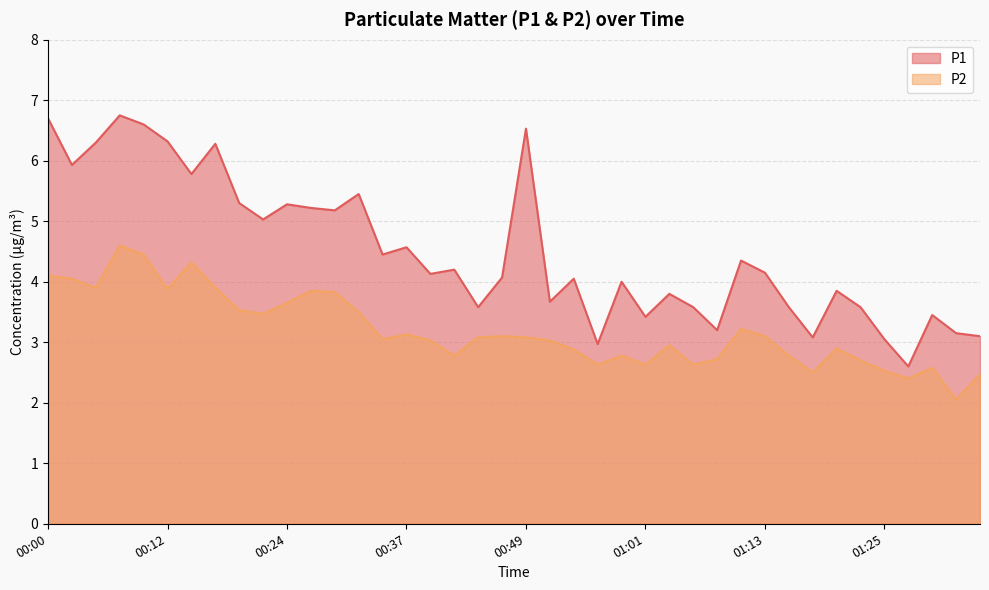

What is the spread (max minus min) of values at 01:25?

0.5